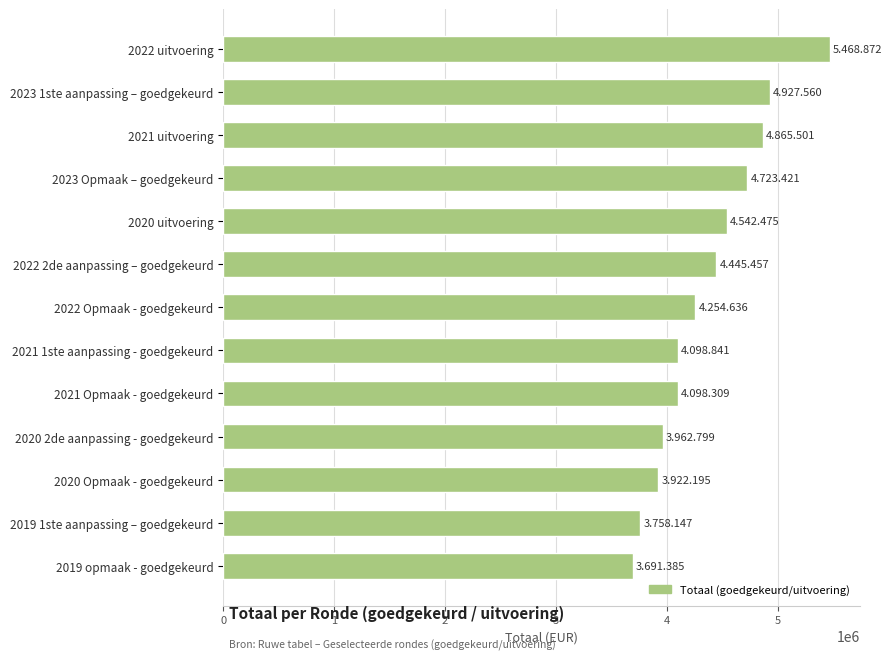

Is it true that the value at 2021 Opmaak - goedgekeurd is 4098309?

True